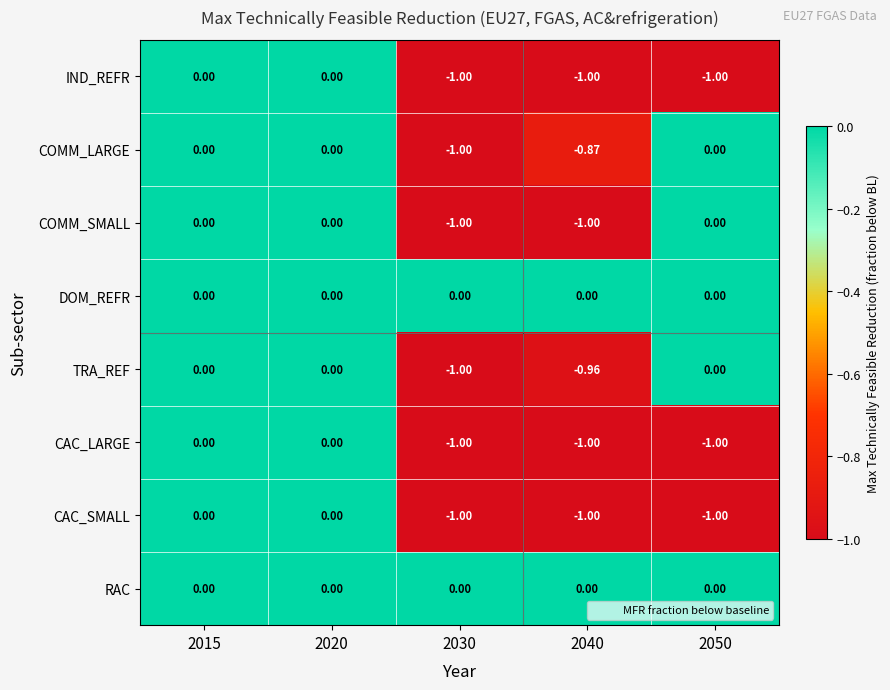

Between 2040 and 2050, which series saw the biggest shift?

COMM_SMALL